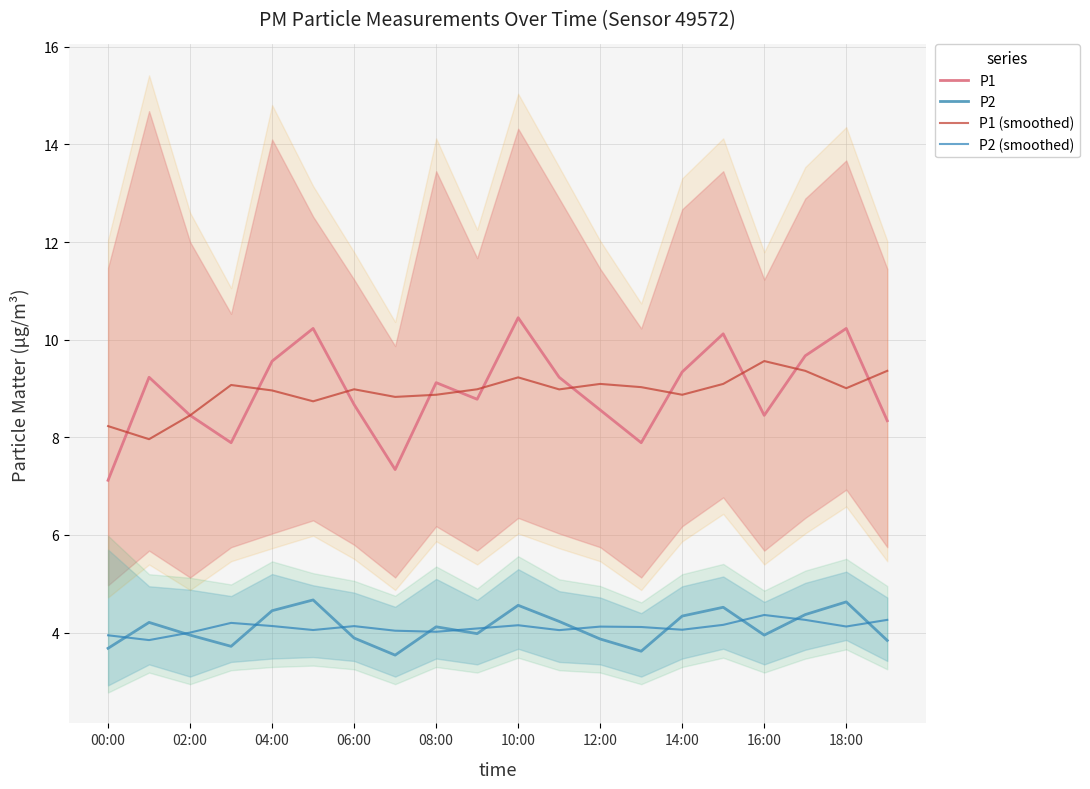

The value of P1 at 06:00 is 12.1. True or false?

False